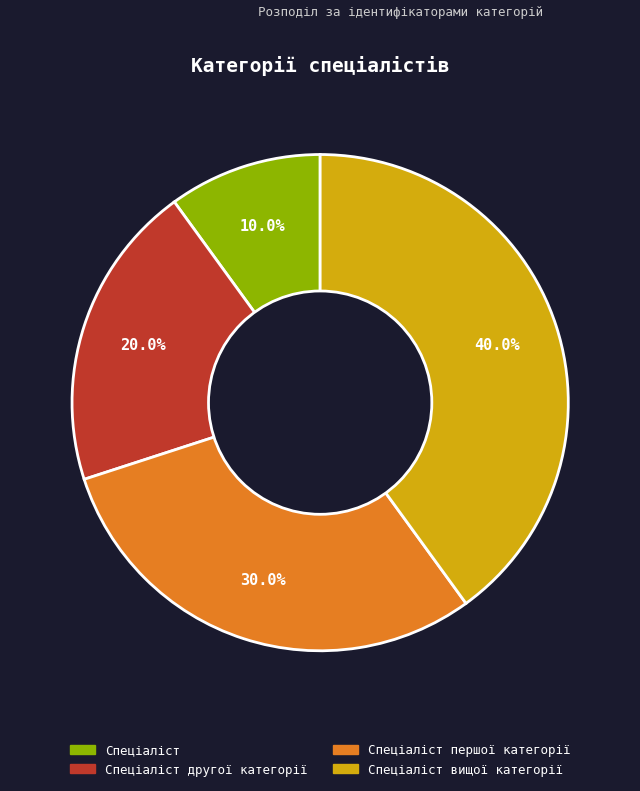

Is there any slice that represents more than half of the pie?

No